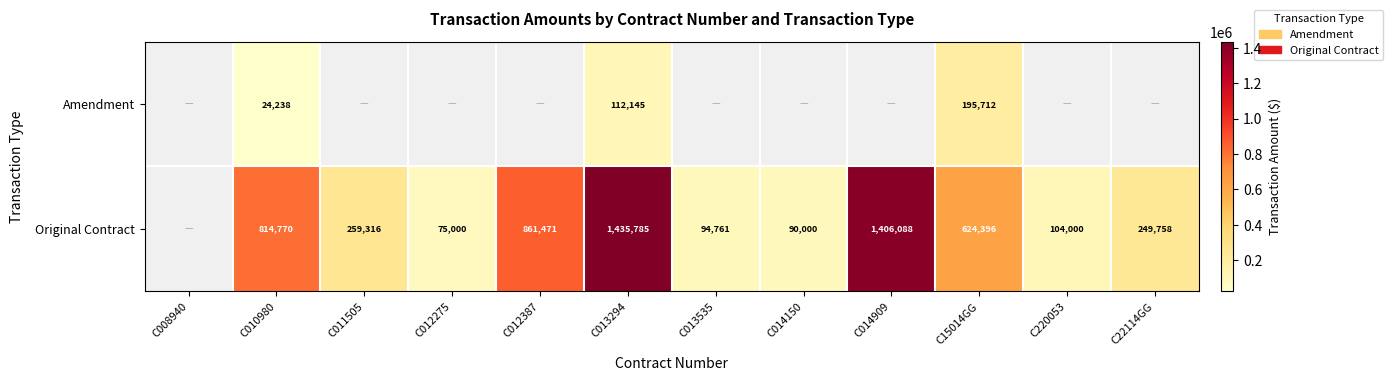

At C15014GG, list the series in order from smallest to largest.

Amendment, Original Contract